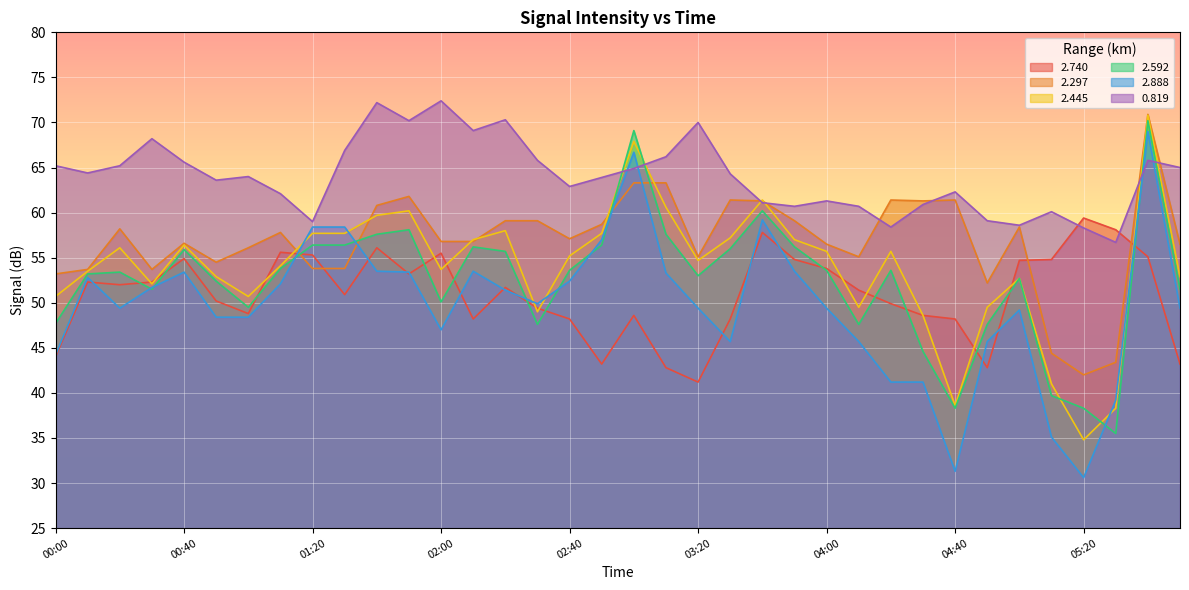

At which label does 2.888 reach its peak?

05:40